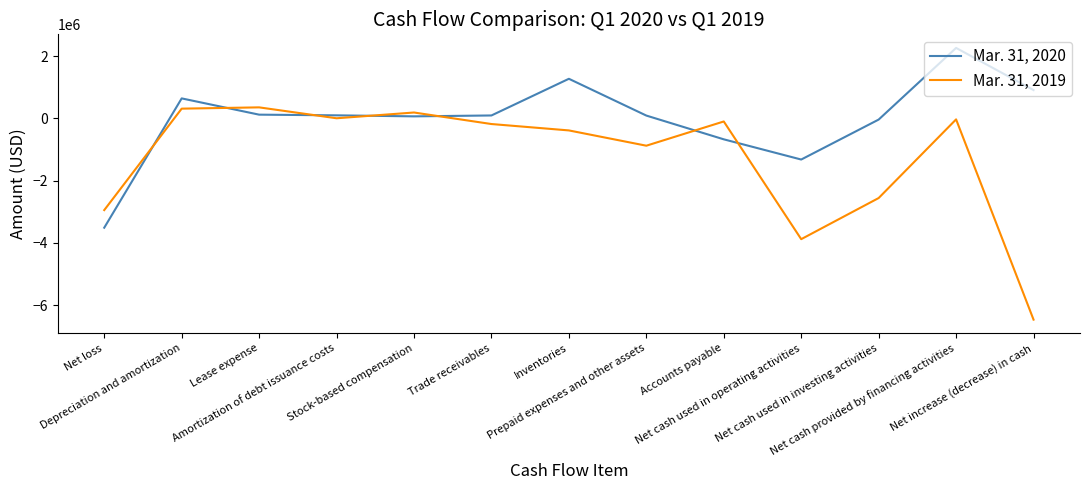

Which series has the largest range (max minus min)?

Mar. 31, 2019